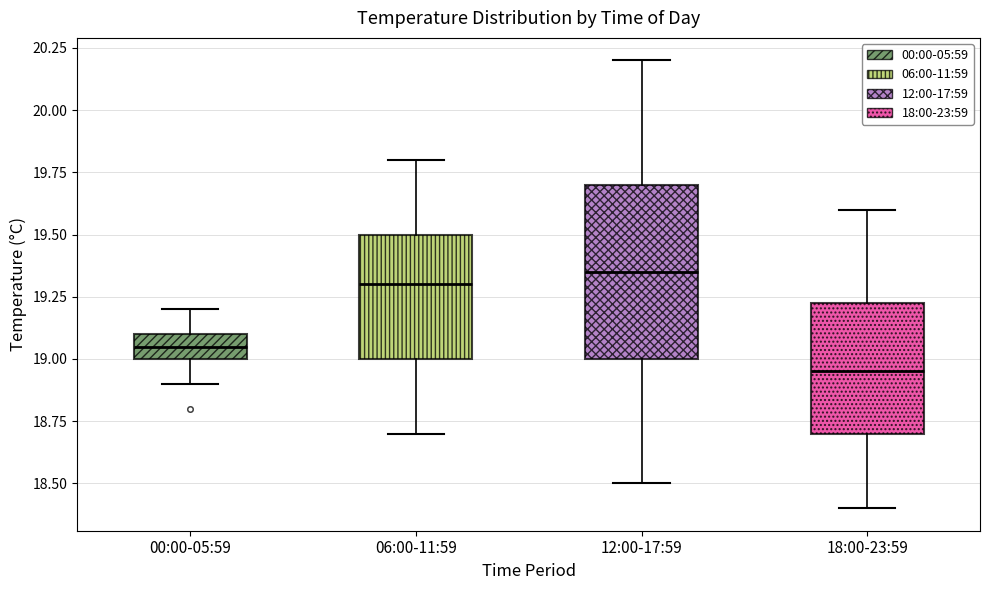

Which box's median line is the lowest?

18:00-23:59